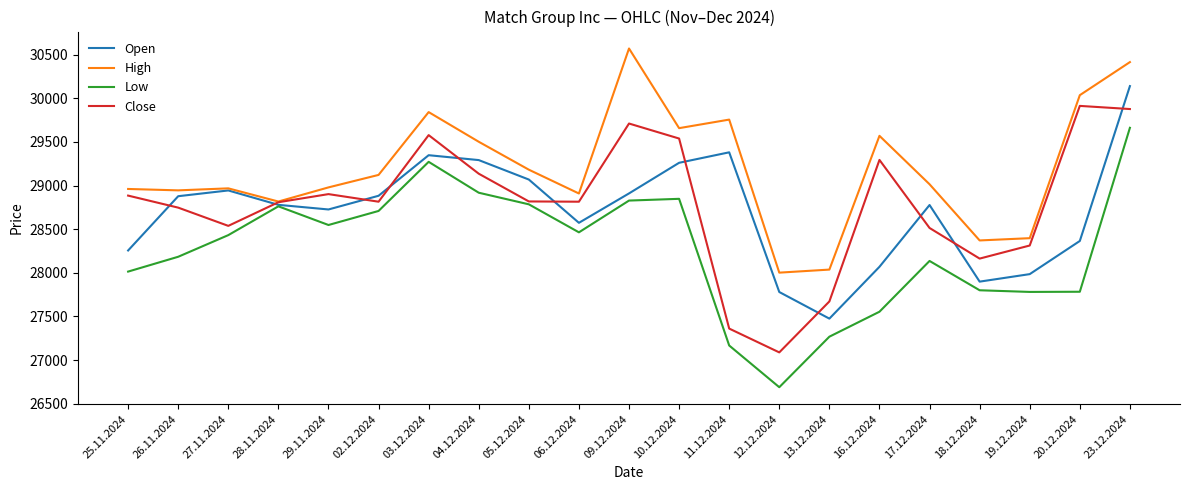

The value of High at 18.12.2024 is 38942. True or false?

False